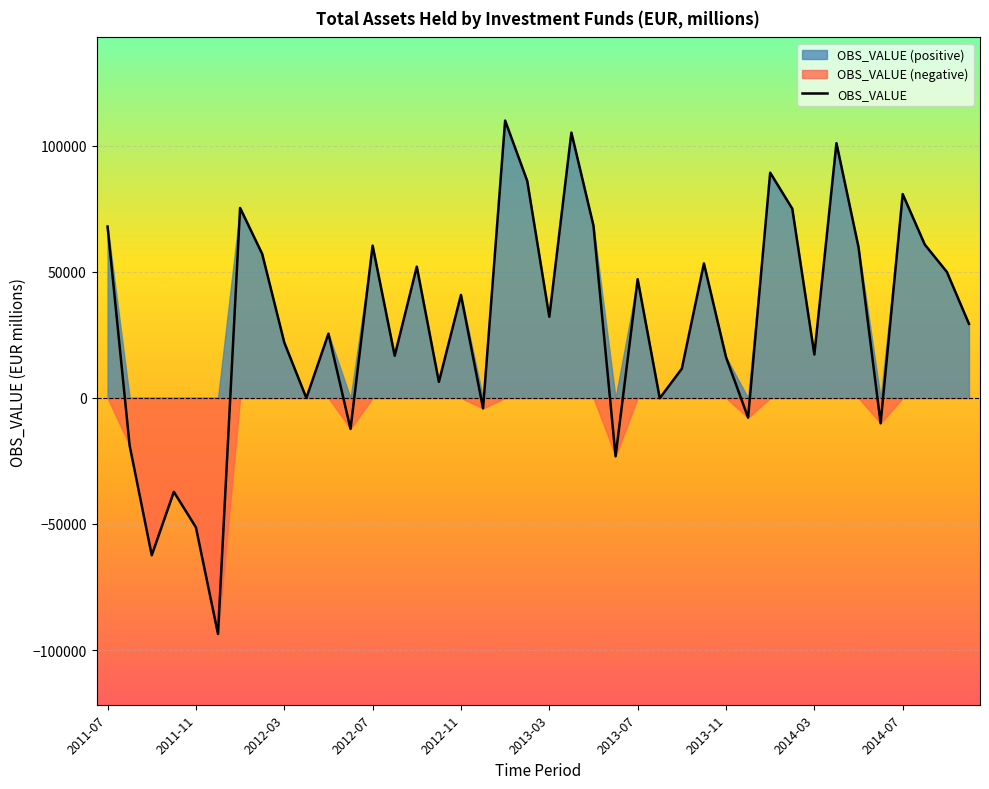

How many negative values are there?

12